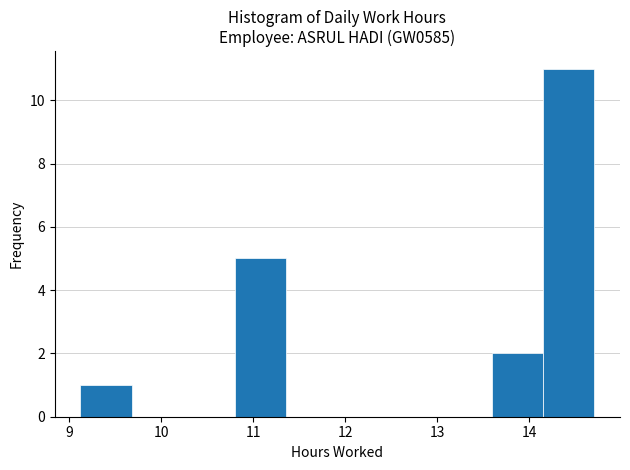

Reading left to right, transcribe this chart: for each bar, give the range it covers on the x-axis and its height. Neither the bar edges nor the heights are printed on the chart, so give them approximately, as read against the axes.

9.1 to 9.7: 1
9.7 to 10.2: 0
10.2 to 10.8: 0
10.8 to 11.4: 5
11.4 to 11.9: 0
11.9 to 12.5: 0
12.5 to 13.0: 0
13.0 to 13.6: 0
13.6 to 14.2: 2
14.2 to 14.7: 11